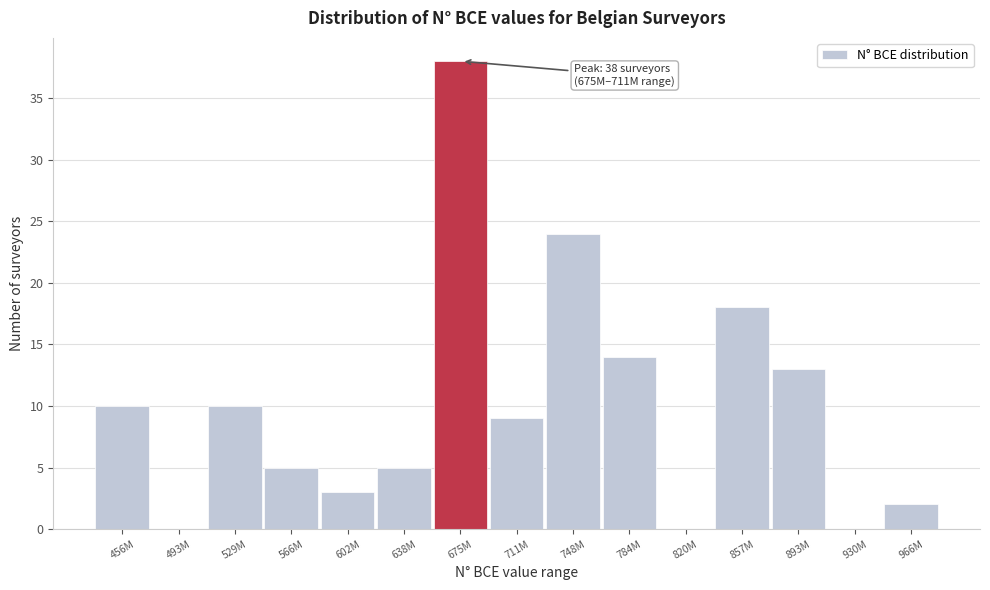

Reading left to right, transcribe all the data shown in this chart.

456M=10	493M=0	529M=10	566M=5	602M=3	638M=5	675M=38	711M=9	748M=24	784M=14	820M=0	857M=18	893M=13	930M=0	966M=2